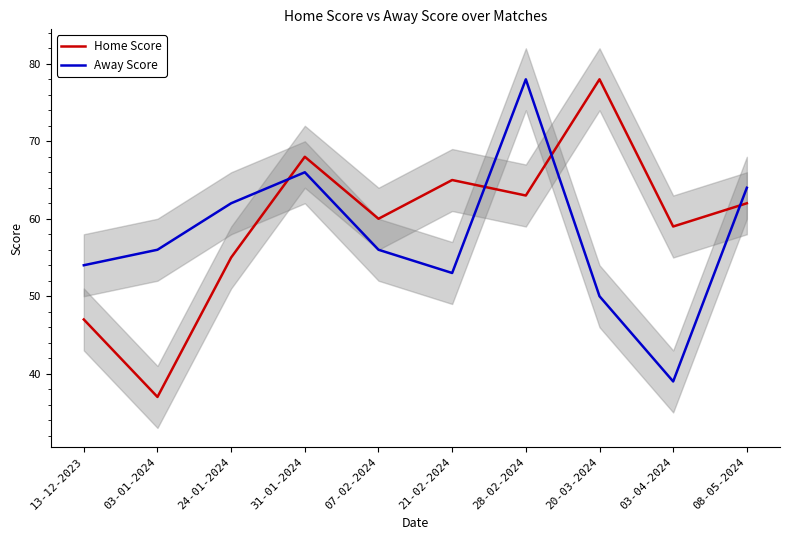

What is the spread (max minus min) of values at 24-01-2024?

7